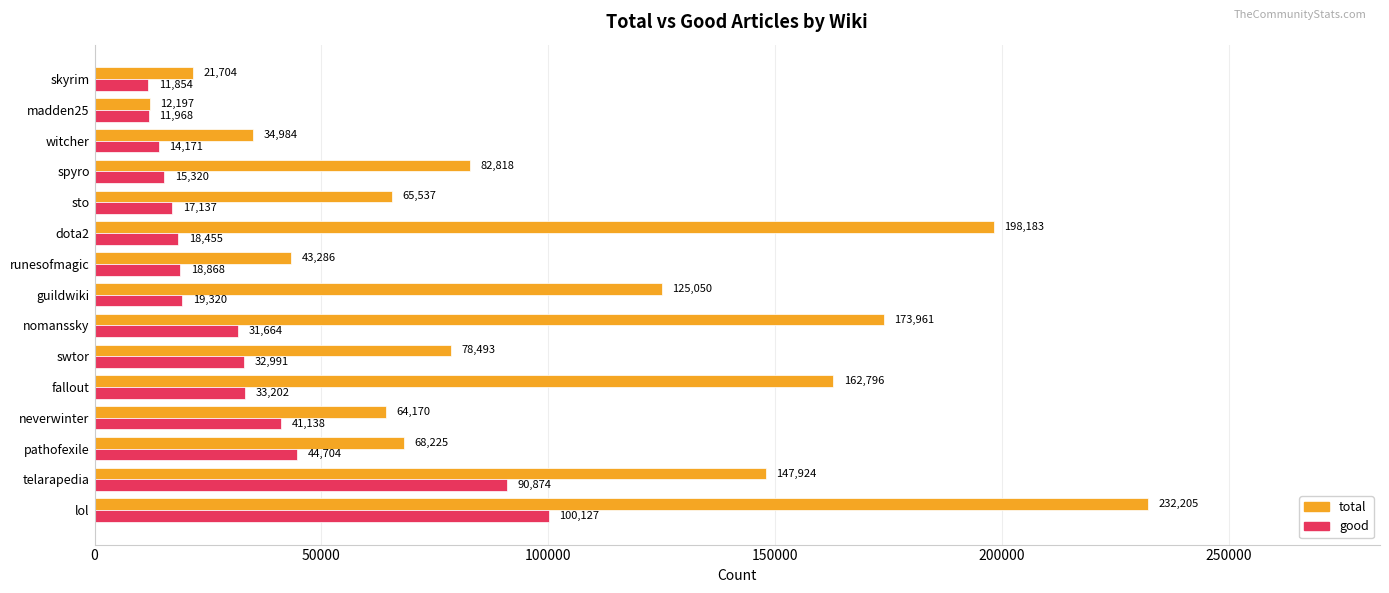

At which label is good closest to 55990?

pathofexile